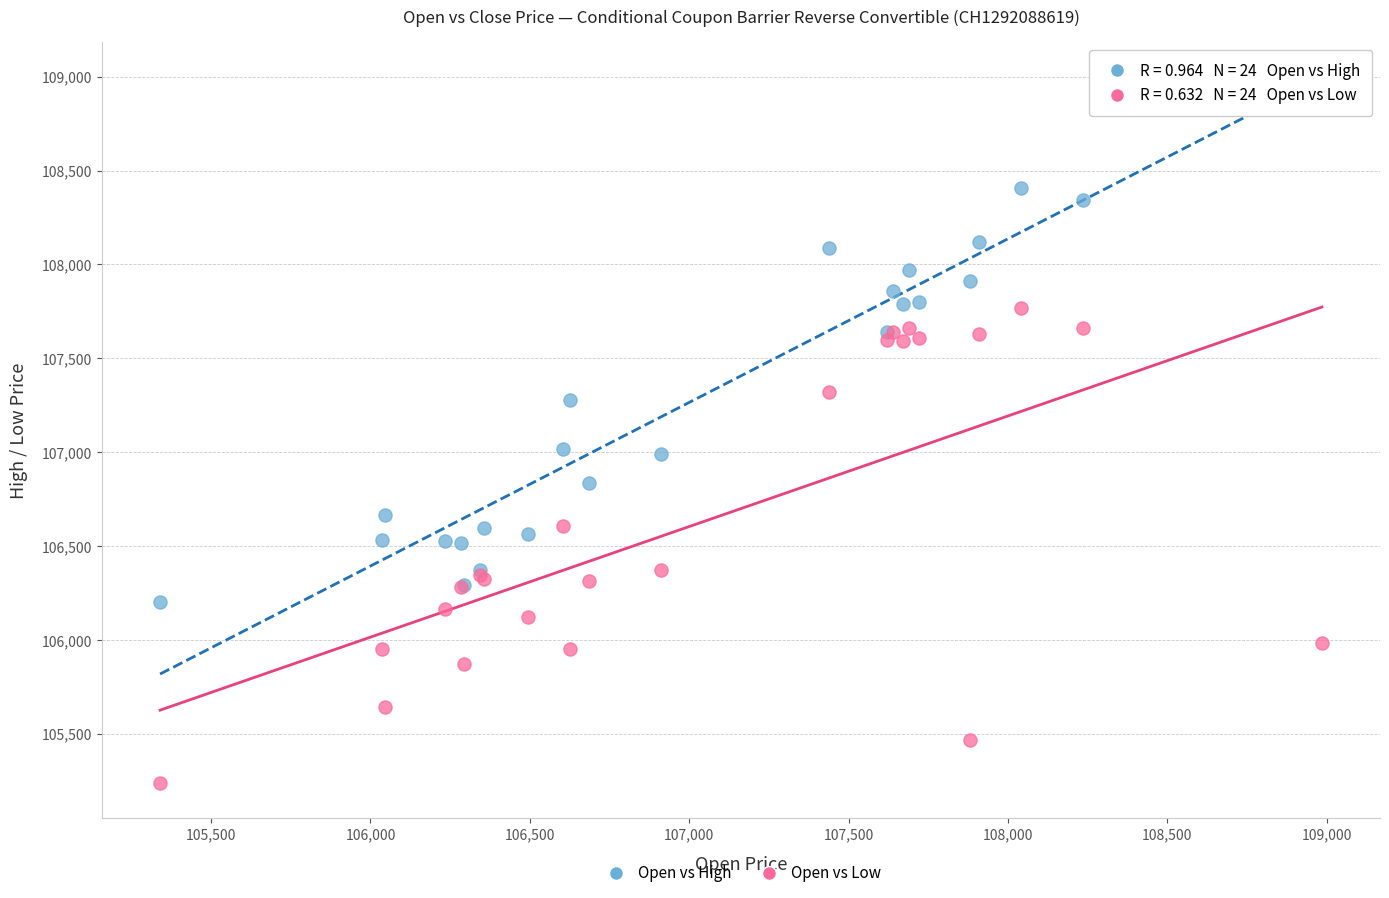

What are all the series names shown in the legend?

Open vs High, Open vs Low